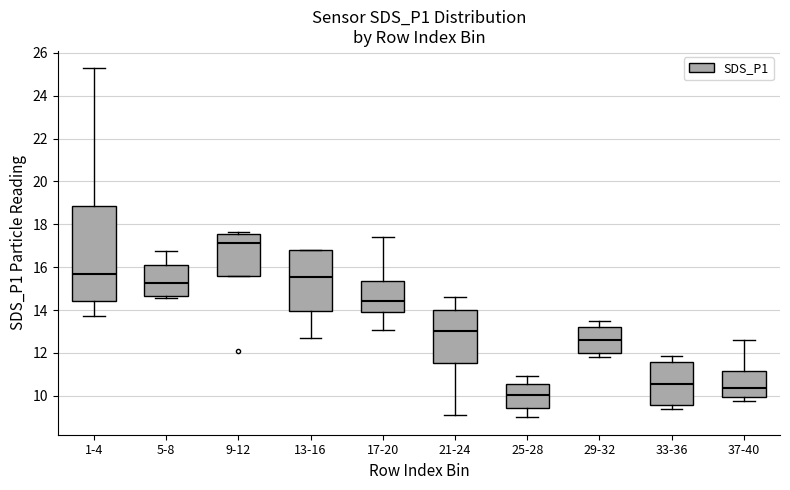

Reading left to right, read every box against the y-axis: the position of its median line, the range the box covers, and the ends of its whiskers. The values are not printed on the chart, so give them approximately, as read against the axis.

1-4: median 15.6, box 14.4 to 18.8, whiskers 13.8 to 25.2
5-8: median 15.2, box 14.6 to 16.2, whiskers 14.6 (just below the box's lower edge) to 16.8
9-12: median 17.2, box 15.6 to 17.6, whiskers 15.6 to 17.6 (just above the box's upper edge)
13-16: median 15.6, box 14.0 to 16.8, whiskers 12.8 to 16.8
17-20: median 14.4, box 14.0 to 15.4, whiskers 13.0 to 17.4
21-24: median 13.0, box 11.6 to 14.0, whiskers 9.2 to 14.6
25-28: median 10.0, box 9.4 to 10.6, whiskers 9.0 to 11.0
29-32: median 12.6, box 12.0 to 13.2, whiskers 11.8 to 13.6
33-36: median 10.6, box 9.6 to 11.6, whiskers 9.4 to 11.8
37-40: median 10.4, box 10.0 to 11.2, whiskers 9.8 to 12.6